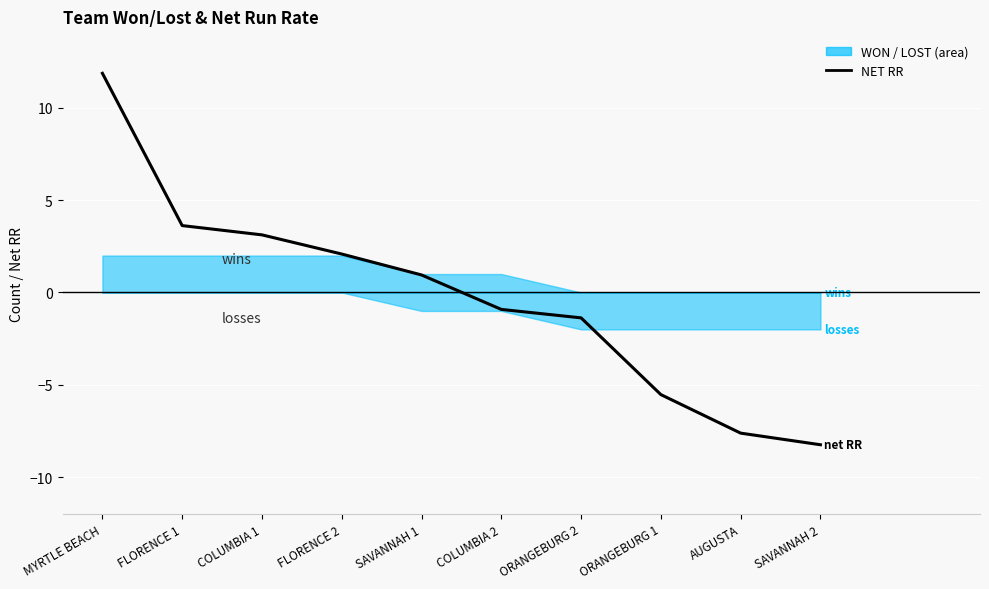

Rank the categories by value from lowest to highest.

SAVANNAH 2, AUGUSTA, ORANGEBURG 1, ORANGEBURG 2, COLUMBIA 2, SAVANNAH 1, FLORENCE 2, COLUMBIA 1, FLORENCE 1, MYRTLE BEACH